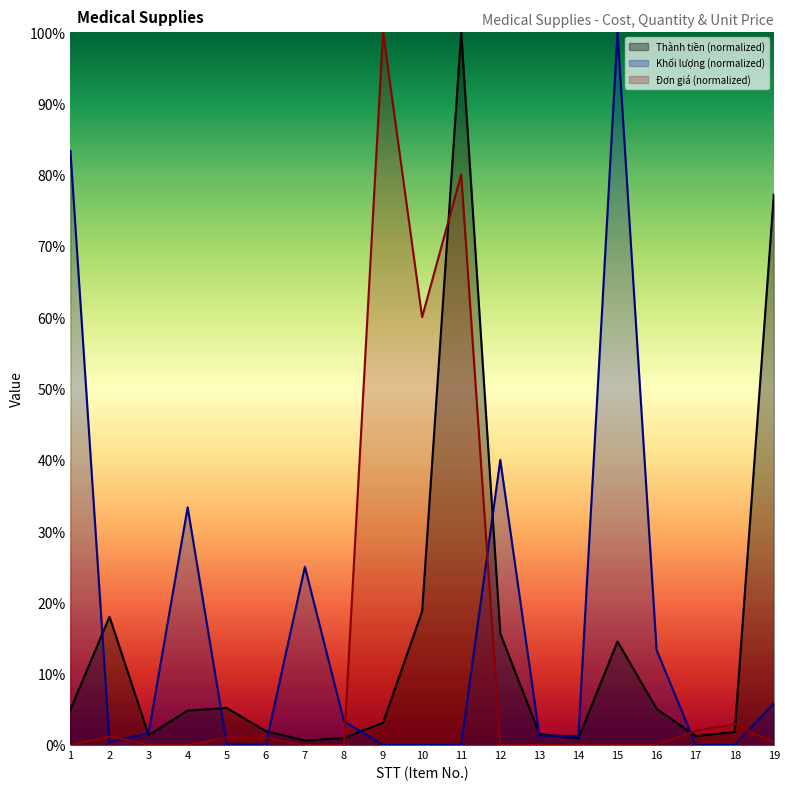

How many lines are shown in the chart?

3